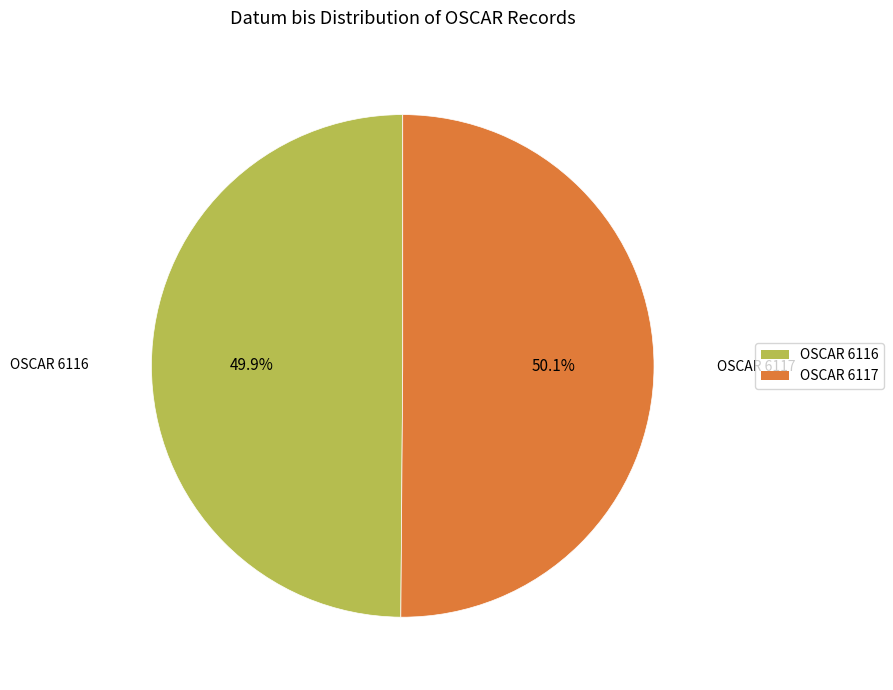

True or false: OSCAR 6116 accounts for 50% of the total.

True